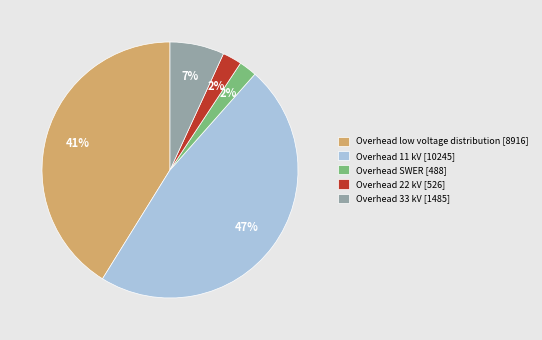

To the nearest percent, what percentage of the pie is Overhead SWER?

2%